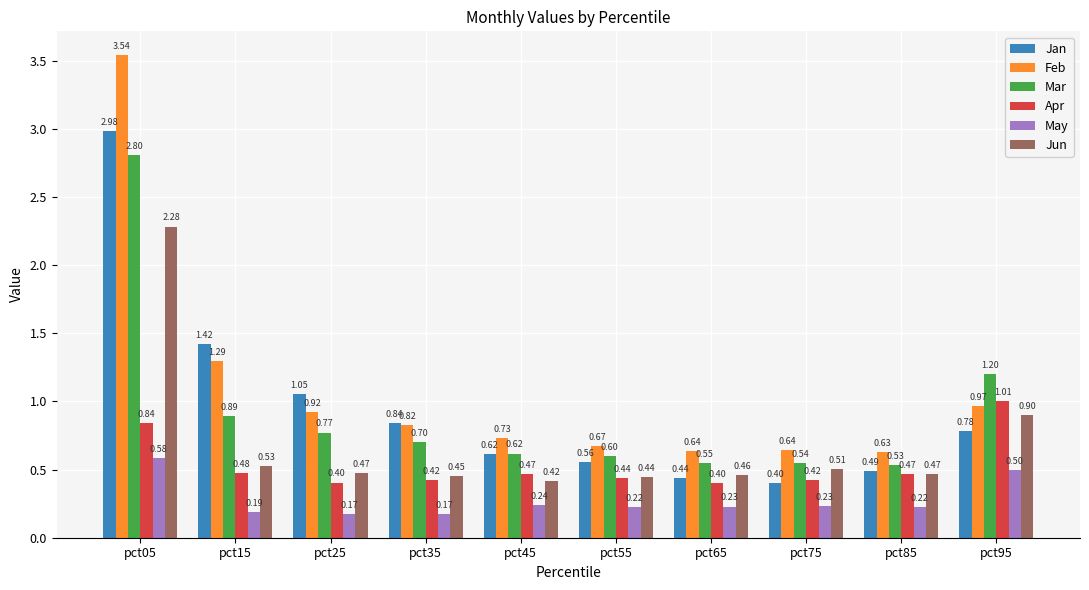

What is the difference between the highest and lowest values at pct25?

0.9